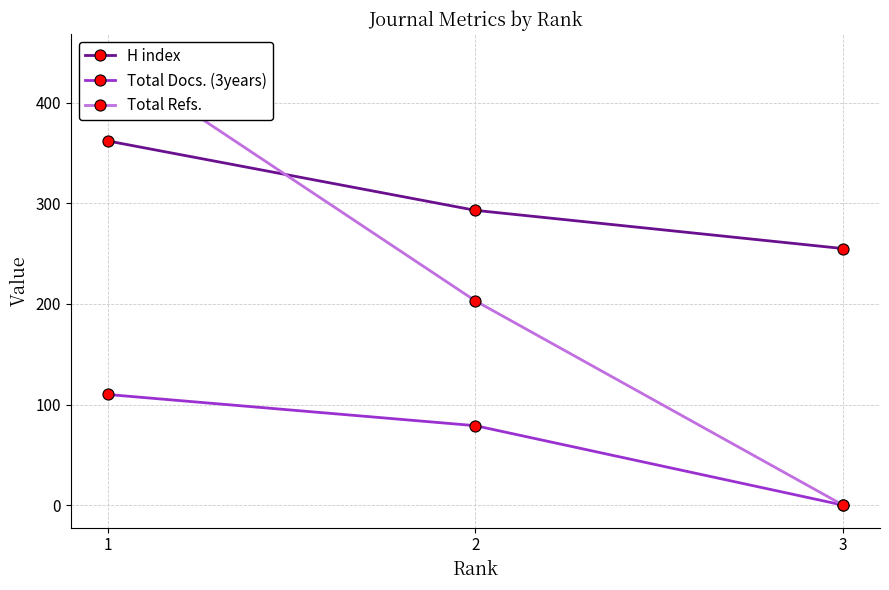

Read the H index value at 3, to the nearest 5.

255